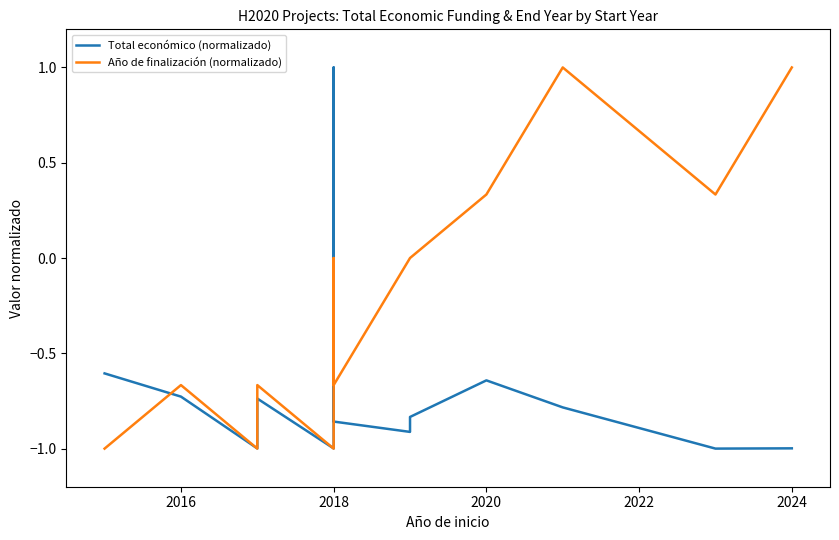

Reading right to left, extract all data points from this chart.

Total económico (normalizado): -1.0	-1.0	-0.8	-0.6	-0.8	-0.9	-0.9	-0.8	1.0	-1.0	-0.7	-1.0	-0.7	-0.6
Año de finalización (normalizado): 1.0	0.3	1.0	0.3	0.0	0.0	-0.7	-0.3	0.0	-1.0	-0.7	-1.0	-0.7	-1.0